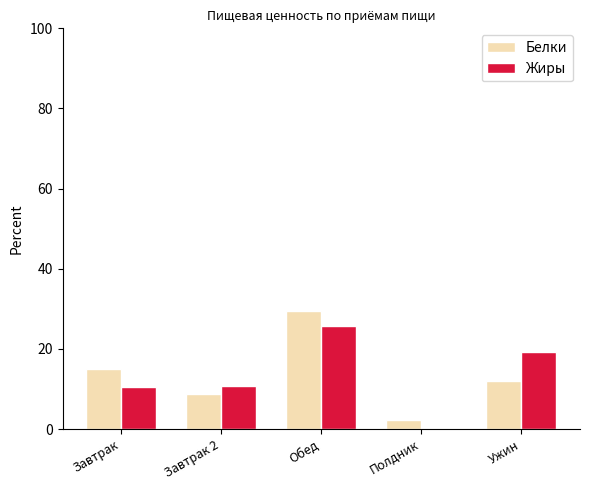

What is the average value of the Белки series?

13.4